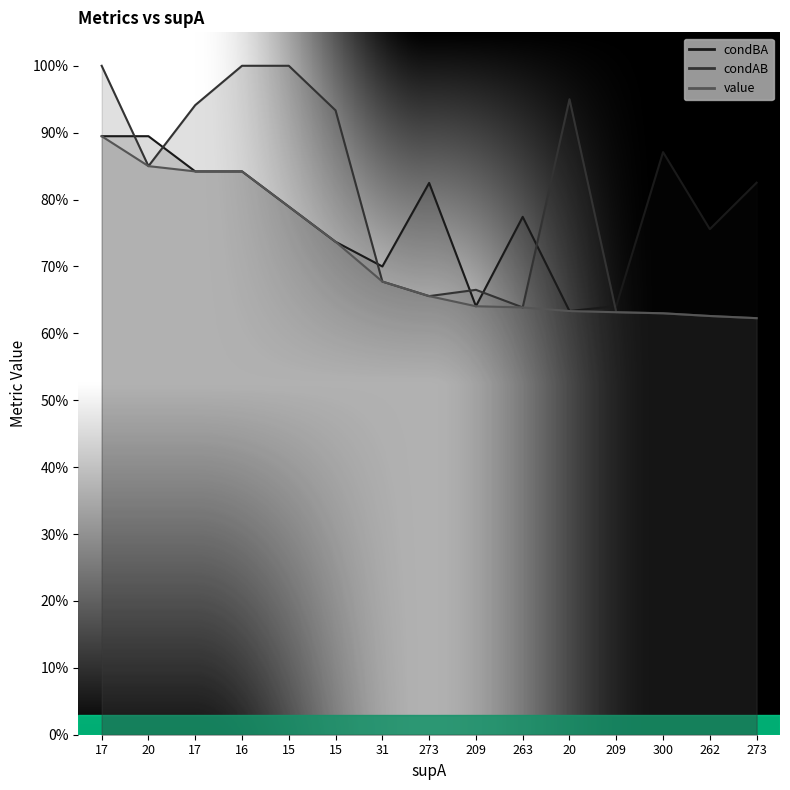

True or false: value and condBA intersect in this chart.

False